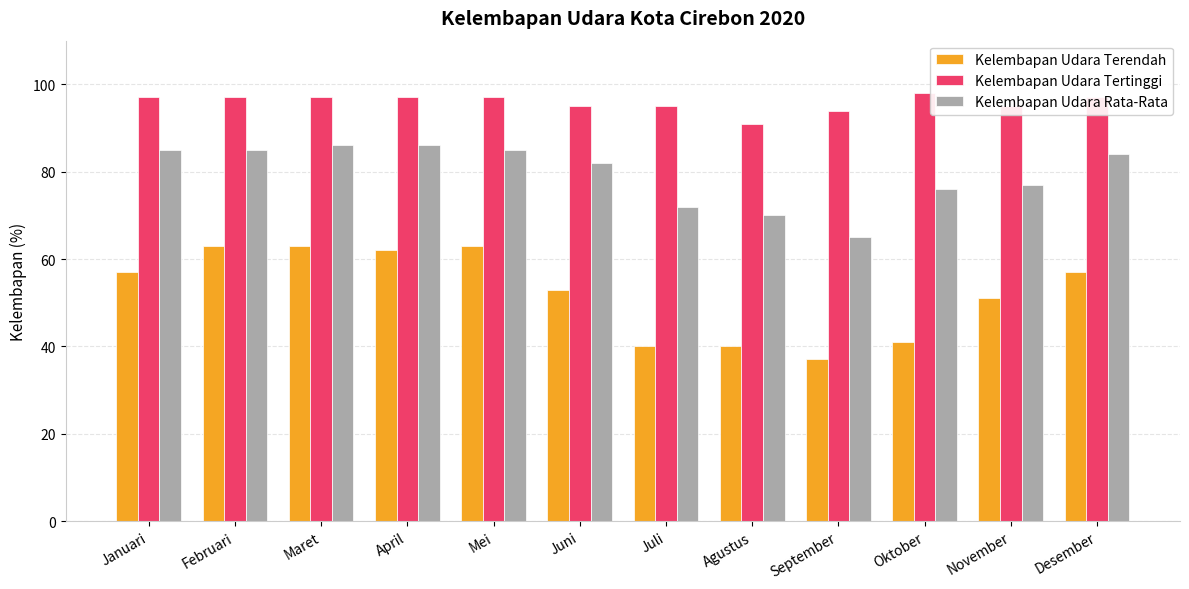

What is the total value across all series at Agustus?

201